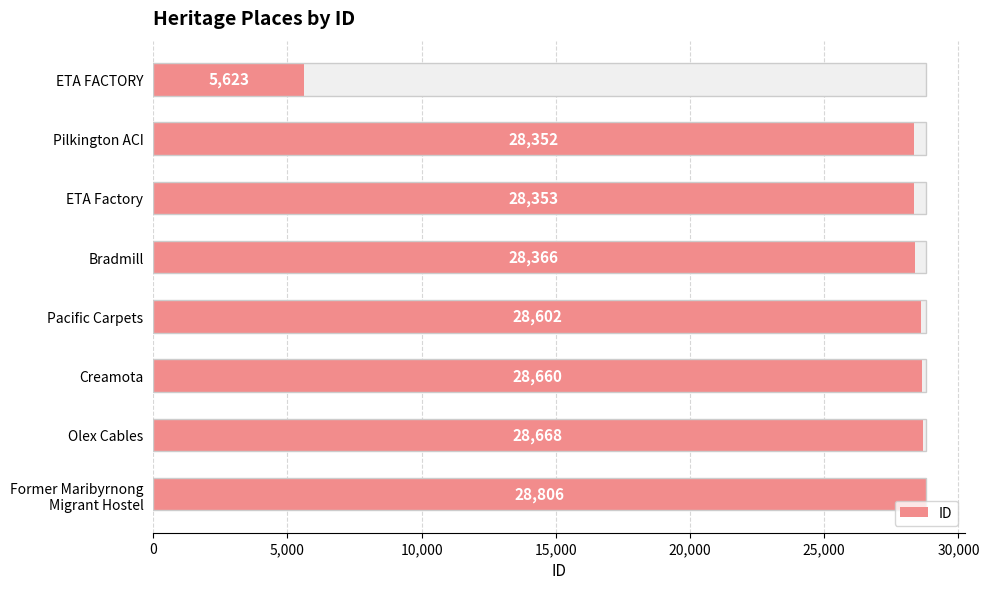

Does the chart contain any negative values?

No